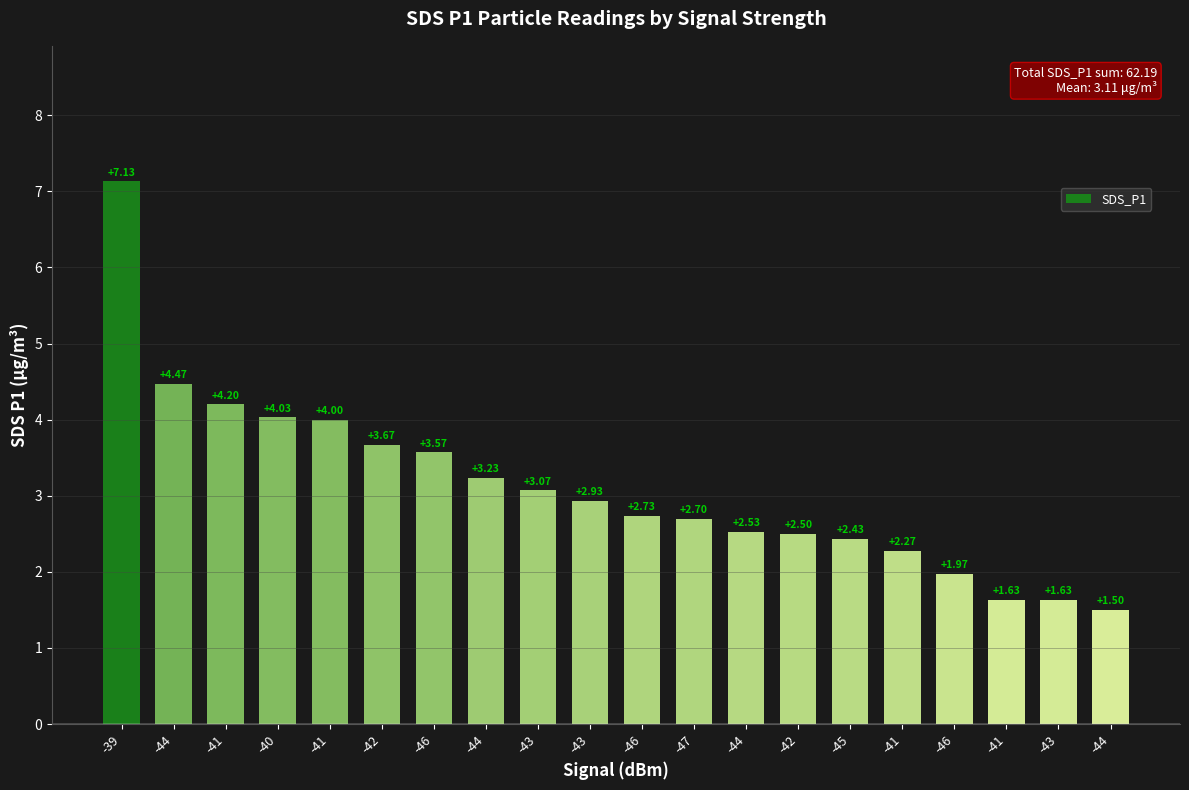

List the labels in order of value, largest first.

-39, -44, -41, -40, -41, -42, -46, -44, -43, -43, -46, -47, -44, -42, -45, -41, -46, -41, -43, -44